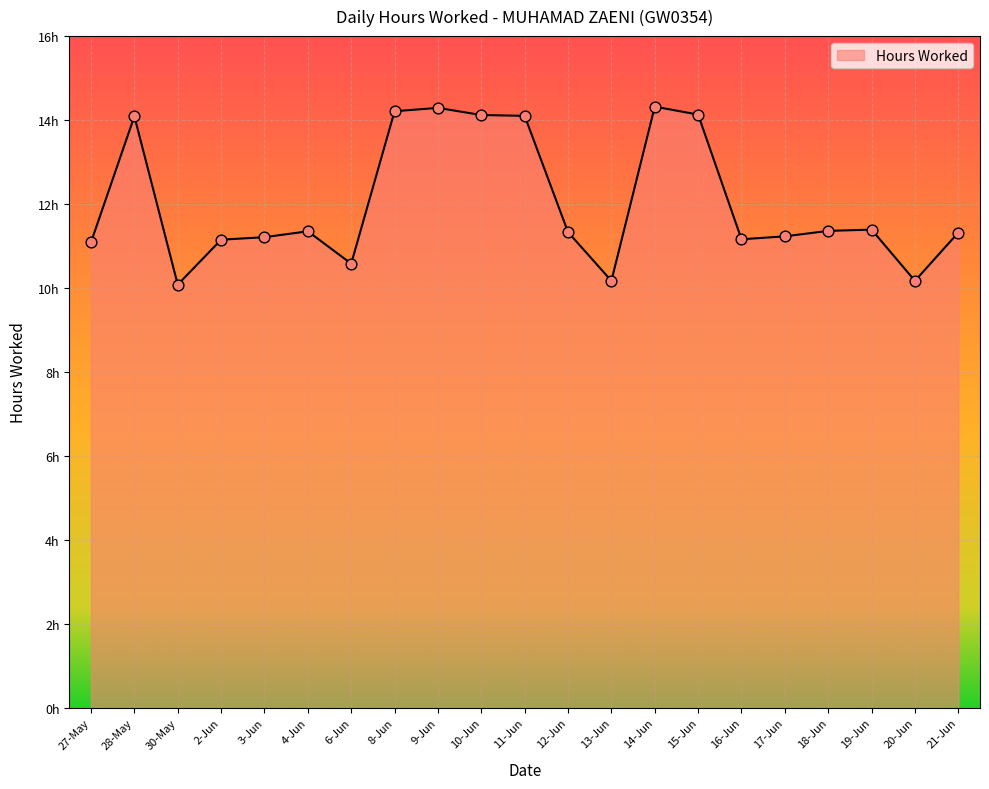

Approximately how many times larger is the value at 9-Jun compared to 21-Jun?

1.3